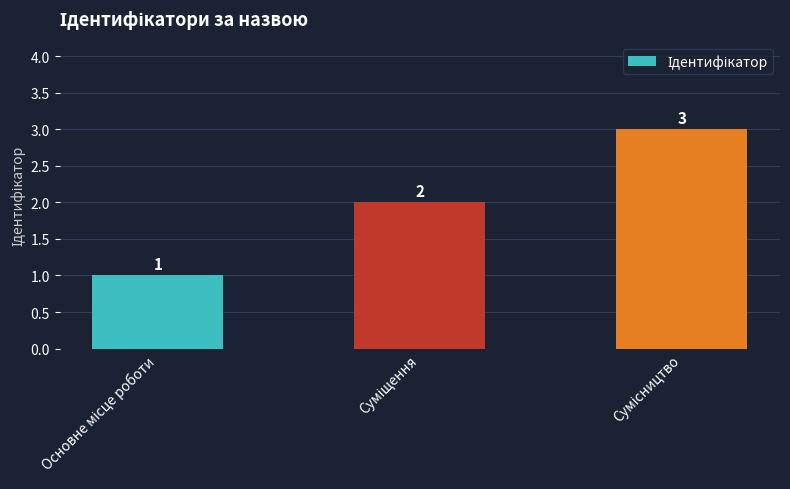

What is the value of the 3rd bar from the left?

3